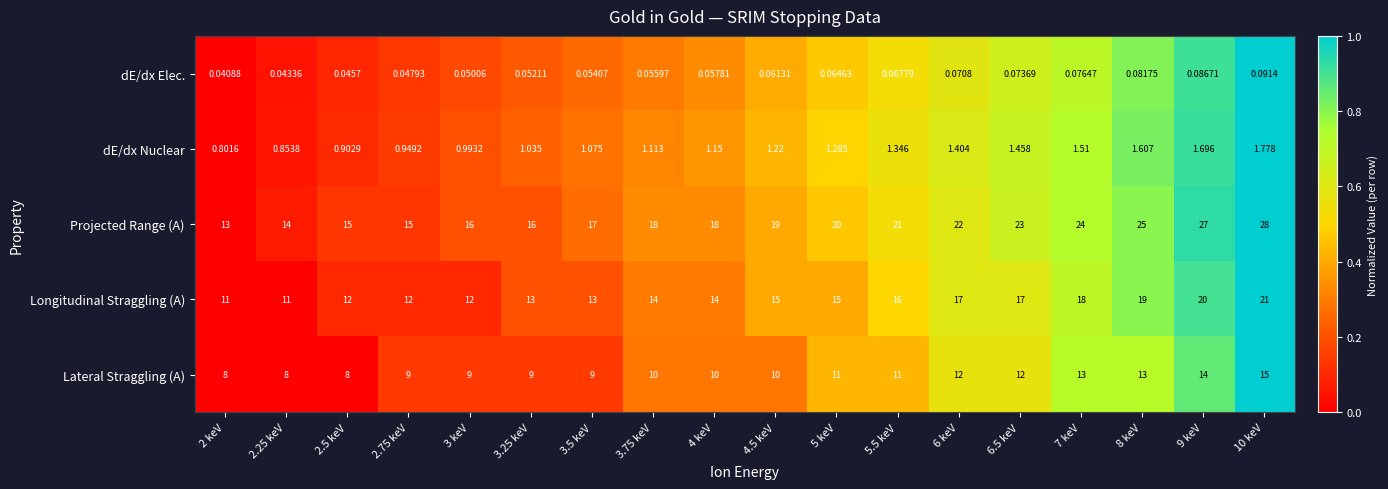

Between 2 keV and 3 keV, which series saw the biggest shift?

Projected Range (A)